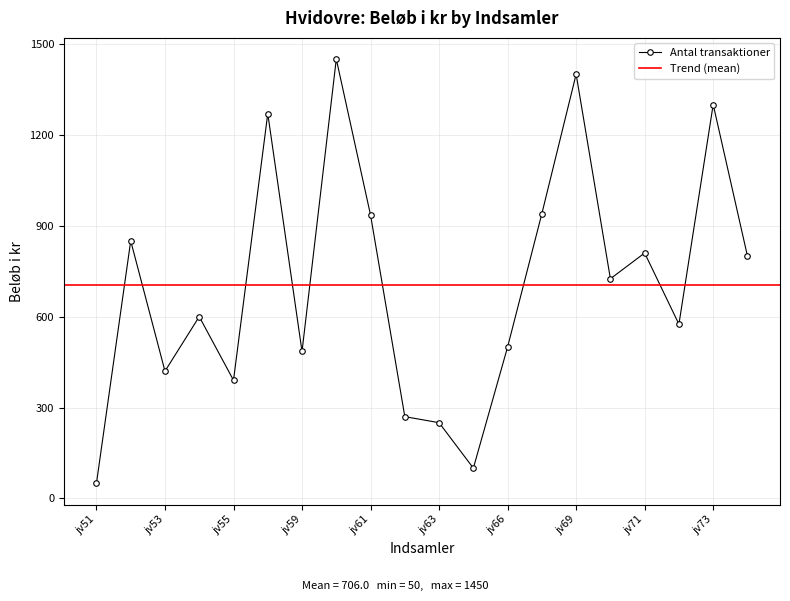

What is the smallest value displayed?

50